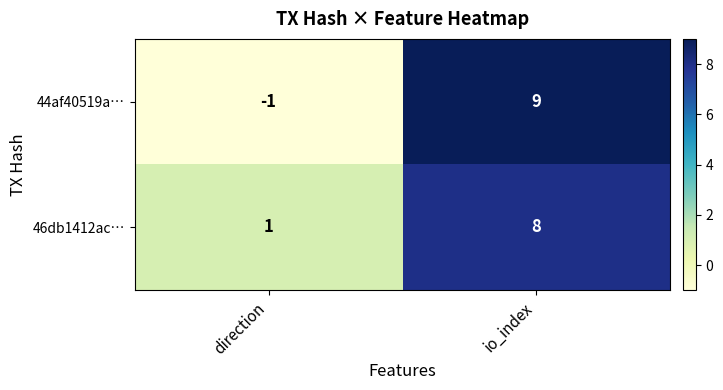

Which category has the highest value across all series?

io_index